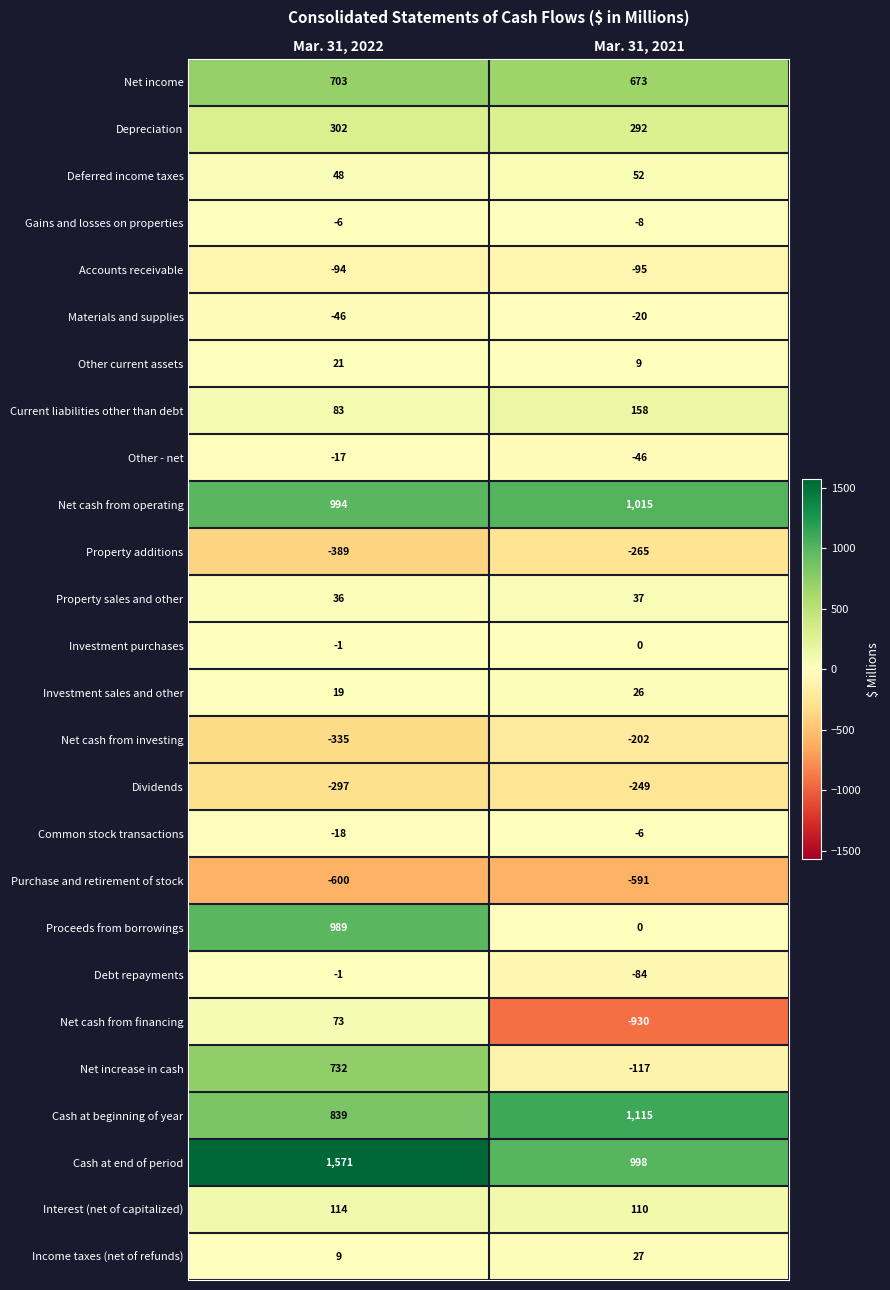

At which category is the sum across all series the highest?

Mar. 31, 2022